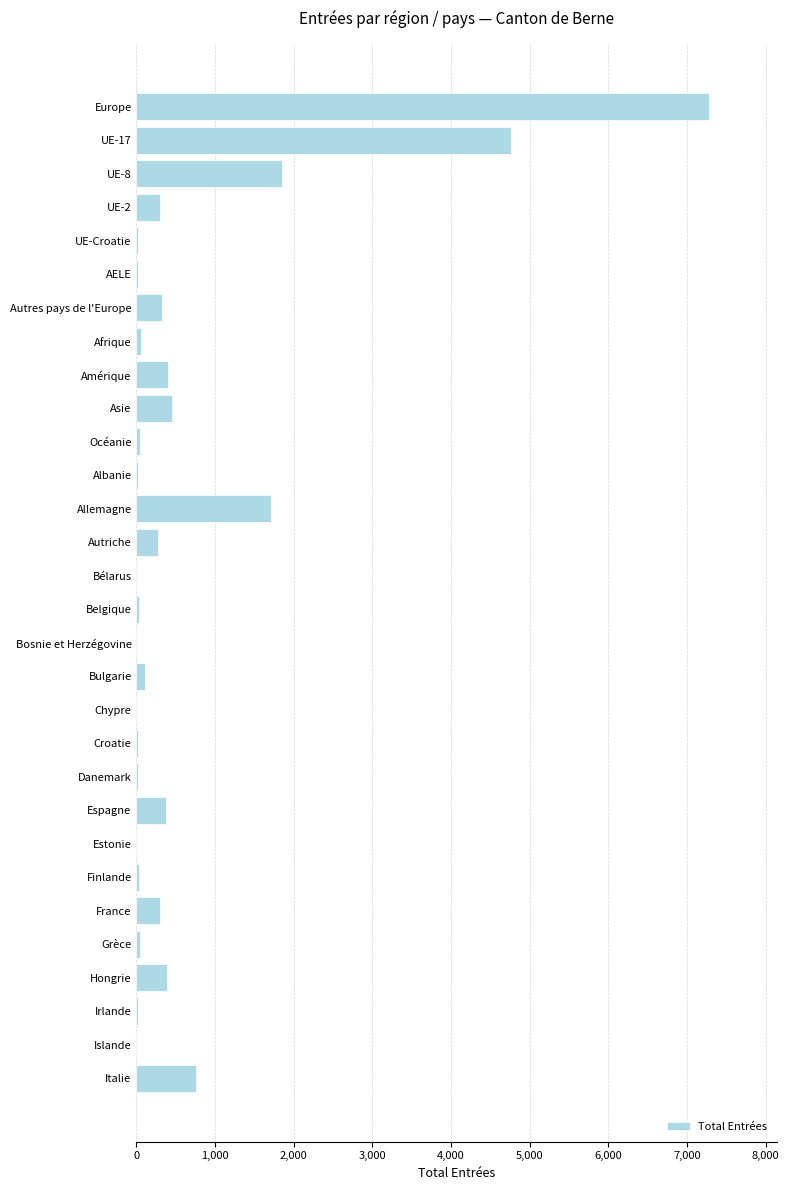

The chart shows a value of 400 at Amérique. True or false?

True